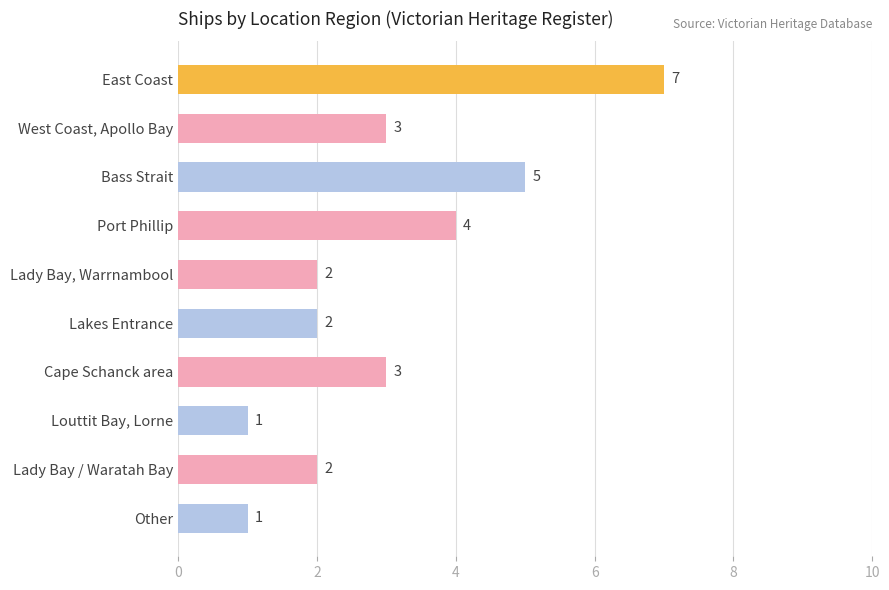

What is the difference between the second highest and second lowest values?

4